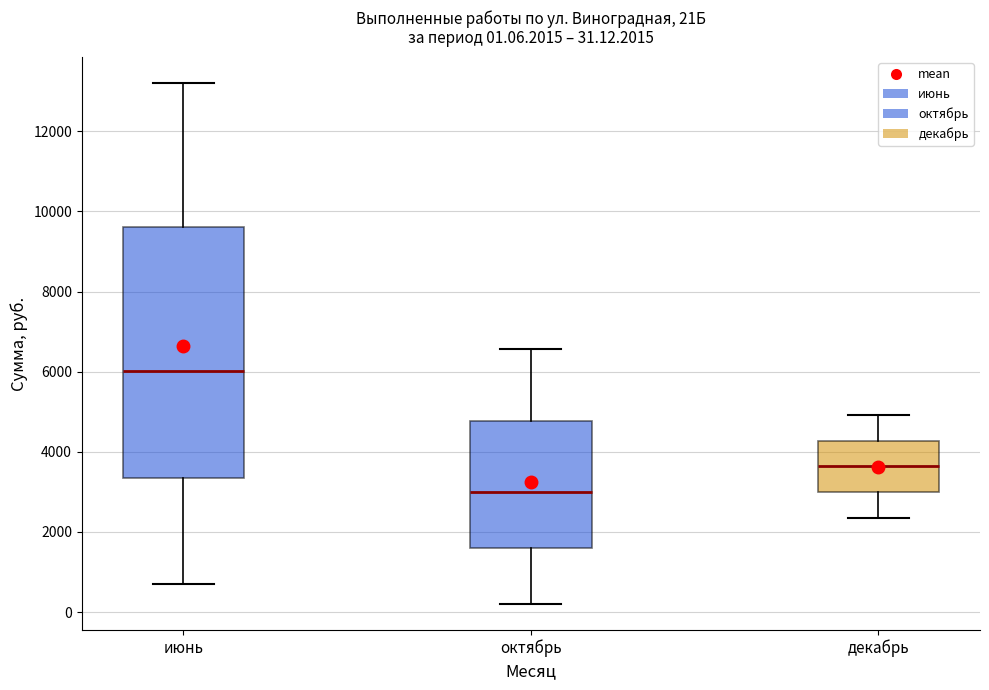

Which box has the highest median line?

июнь